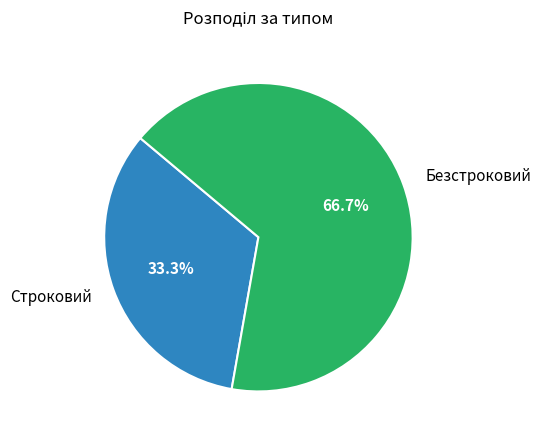

What percentage is the Строковий slice, to the nearest percent?

33%